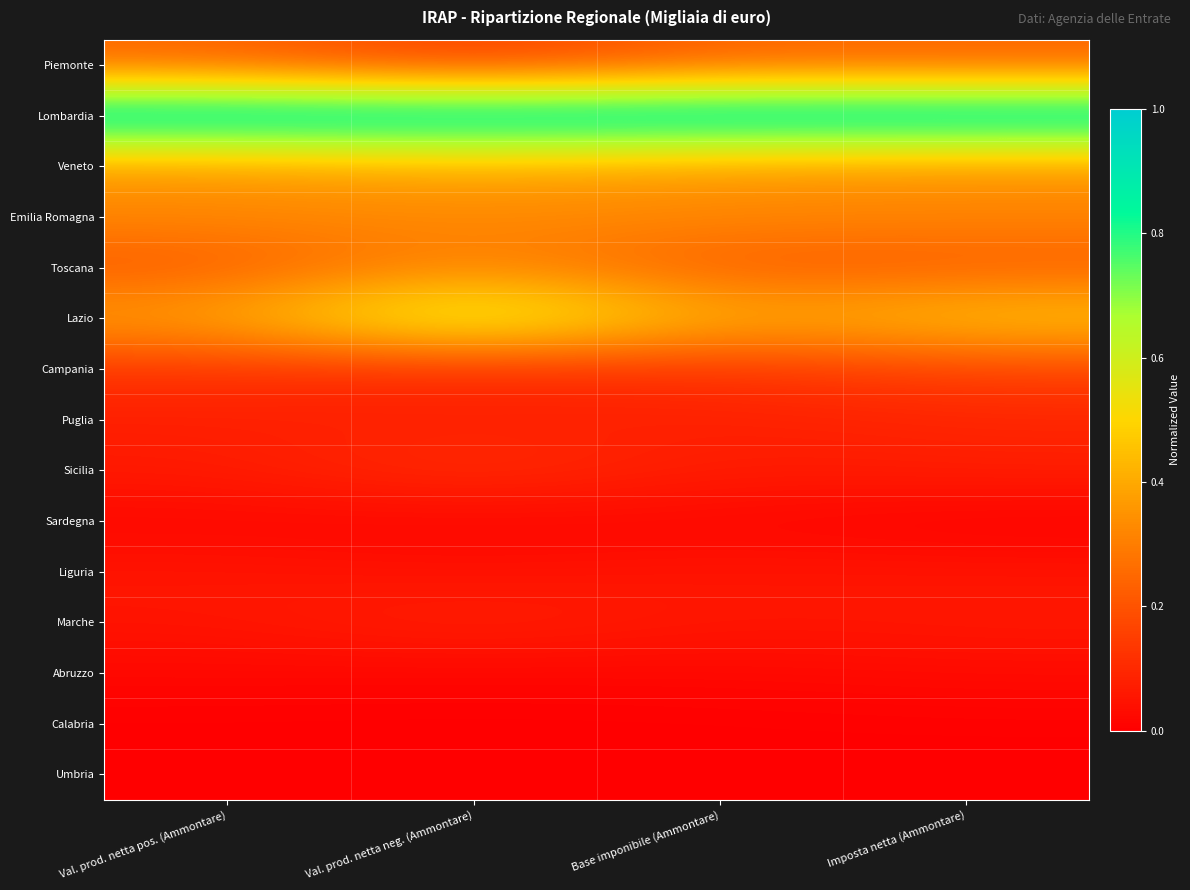

Reading right to left, what are all the values shown in this chart?

Piemonte: Imposta netta (Ammontare)=0.2	Base imponibile (Ammontare)=0.2	Val. prod. netta neg. (Ammontare)=0.1	Val. prod. netta pos. (Ammontare)=0.2
Lombardia: Imposta netta (Ammontare)=1.0	Base imponibile (Ammontare)=1.0	Val. prod. netta neg. (Ammontare)=1.0	Val. prod. netta pos. (Ammontare)=1.0
Veneto: Imposta netta (Ammontare)=0.3	Base imponibile (Ammontare)=0.3	Val. prod. netta neg. (Ammontare)=0.4	Val. prod. netta pos. (Ammontare)=0.3
Emilia Romagna: Imposta netta (Ammontare)=0.3	Base imponibile (Ammontare)=0.3	Val. prod. netta neg. (Ammontare)=0.3	Val. prod. netta pos. (Ammontare)=0.3
Toscana: Imposta netta (Ammontare)=0.2	Base imponibile (Ammontare)=0.2	Val. prod. netta neg. (Ammontare)=0.3	Val. prod. netta pos. (Ammontare)=0.2
Lazio: Imposta netta (Ammontare)=0.5	Base imponibile (Ammontare)=0.4	Val. prod. netta neg. (Ammontare)=0.7	Val. prod. netta pos. (Ammontare)=0.4
Campania: Imposta netta (Ammontare)=0.2	Base imponibile (Ammontare)=0.1	Val. prod. netta neg. (Ammontare)=0.1	Val. prod. netta pos. (Ammontare)=0.1
Puglia: Imposta netta (Ammontare)=0.1	Base imponibile (Ammontare)=0.1	Val. prod. netta neg. (Ammontare)=0.1	Val. prod. netta pos. (Ammontare)=0.1
Sicilia: Imposta netta (Ammontare)=0.1	Base imponibile (Ammontare)=0.1	Val. prod. netta neg. (Ammontare)=0.1	Val. prod. netta pos. (Ammontare)=0.1
Sardegna: Imposta netta (Ammontare)=0.0	Base imponibile (Ammontare)=0.0	Val. prod. netta neg. (Ammontare)=0.0	Val. prod. netta pos. (Ammontare)=0.0
Liguria: Imposta netta (Ammontare)=0.1	Base imponibile (Ammontare)=0.1	Val. prod. netta neg. (Ammontare)=0.0	Val. prod. netta pos. (Ammontare)=0.1
Marche: Imposta netta (Ammontare)=0.1	Base imponibile (Ammontare)=0.1	Val. prod. netta neg. (Ammontare)=0.1	Val. prod. netta pos. (Ammontare)=0.1
Abruzzo: Imposta netta (Ammontare)=0.0	Base imponibile (Ammontare)=0.0	Val. prod. netta neg. (Ammontare)=0.0	Val. prod. netta pos. (Ammontare)=0.0
Calabria: Imposta netta (Ammontare)=0.0	Base imponibile (Ammontare)=0.0	Val. prod. netta neg. (Ammontare)=0.0	Val. prod. netta pos. (Ammontare)=0.0
Umbria: Imposta netta (Ammontare)=0.0	Base imponibile (Ammontare)=0.0	Val. prod. netta neg. (Ammontare)=0.0	Val. prod. netta pos. (Ammontare)=0.0